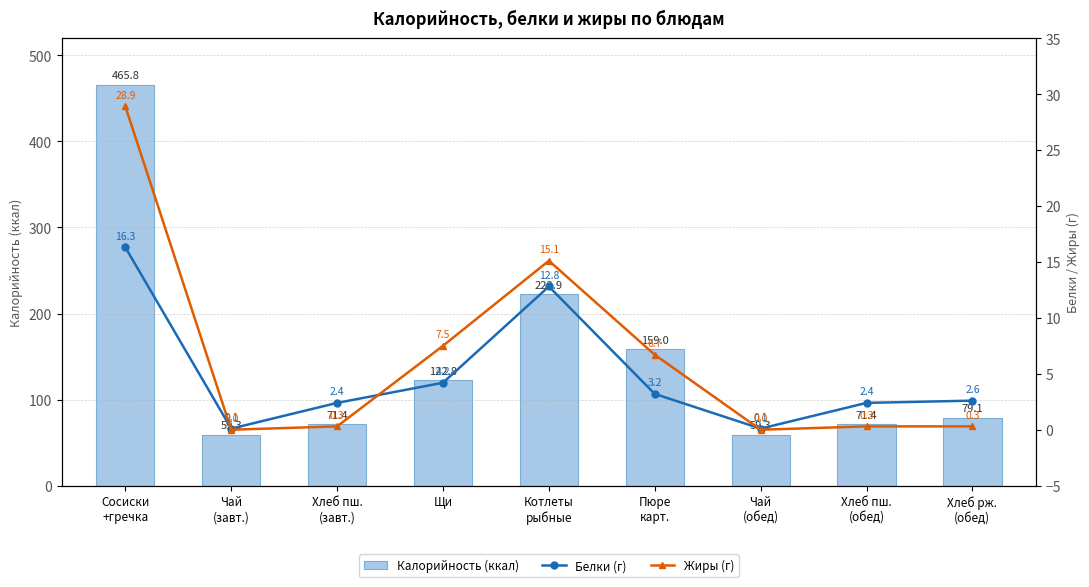

What are all the series names shown in the legend?

Калорийность (ккал), Белки (г), Жиры (г)